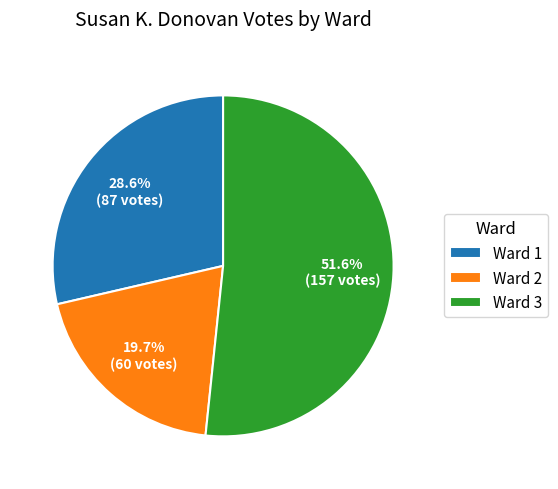

Which category has the smallest portion of the pie?

Ward 2